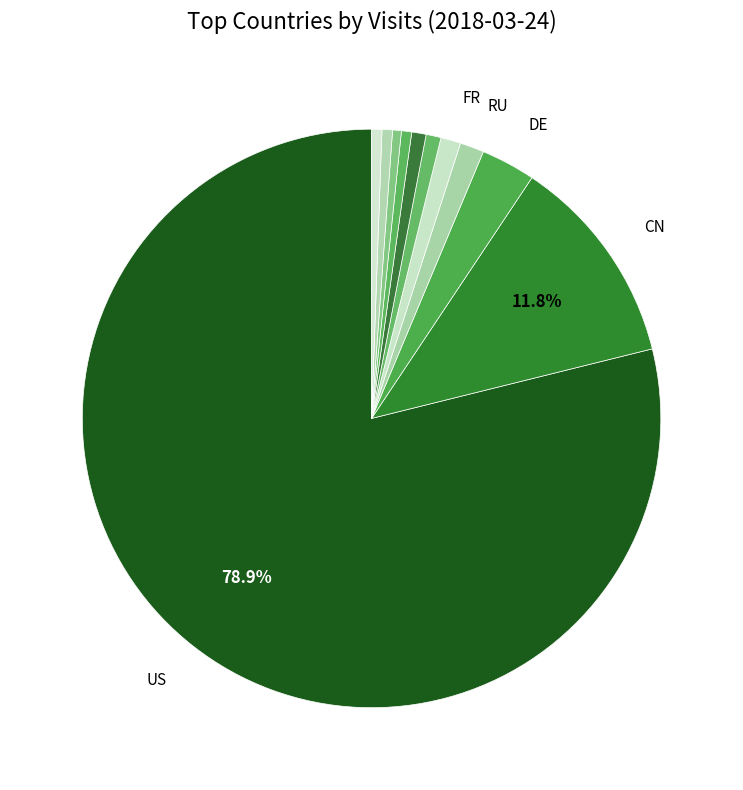

To the nearest percent, what is the difference between the largest and smallest slice percentages?

78%